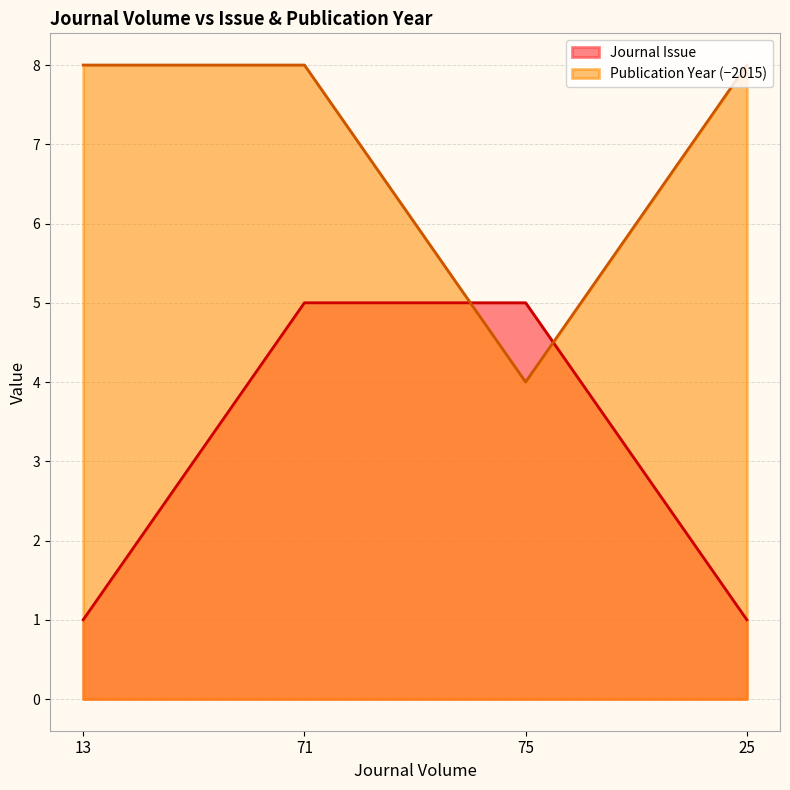

Which series ends up on top after the final intersection of Publication Year and Journal Issue?

Publication Year